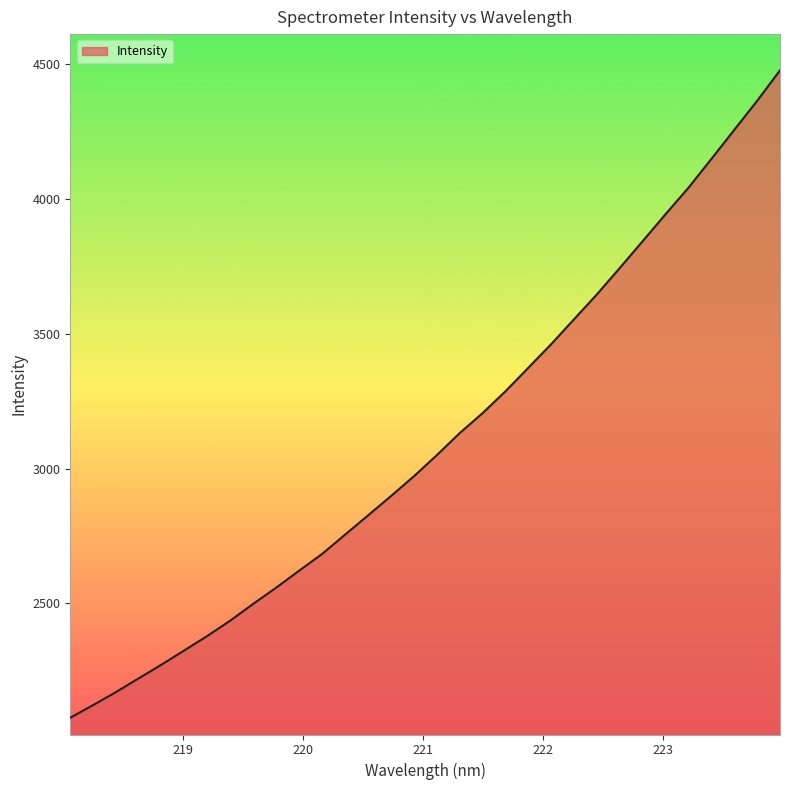

Count the number of values greater than 3049.

16